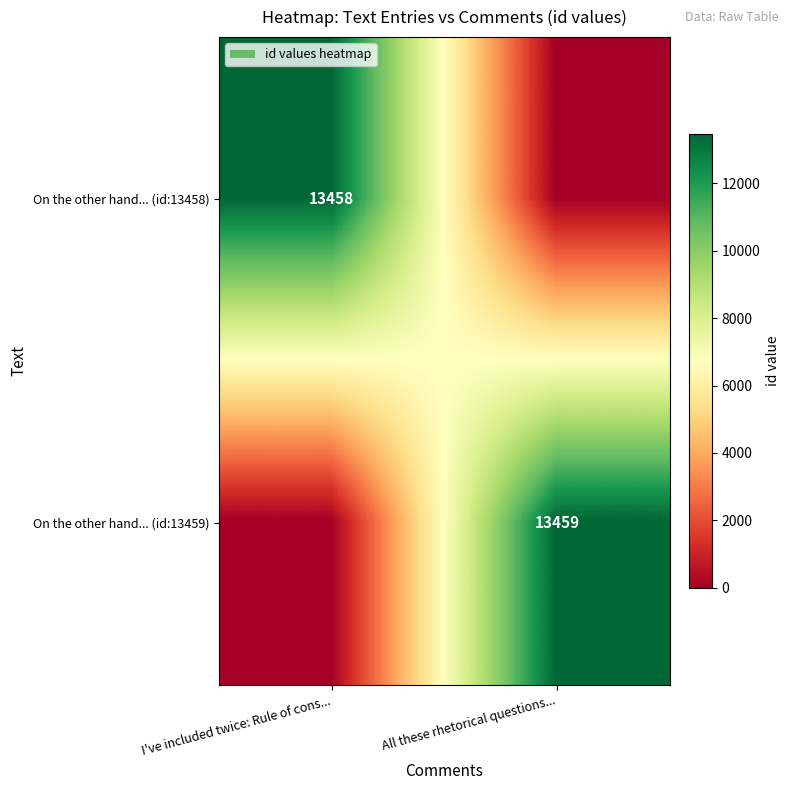

Is the value of On the other hand... (id:13459) at All these rhetorical questions... greater than the value of On the other hand... (id:13458) at I've included twice: Rule of cons...?

Yes